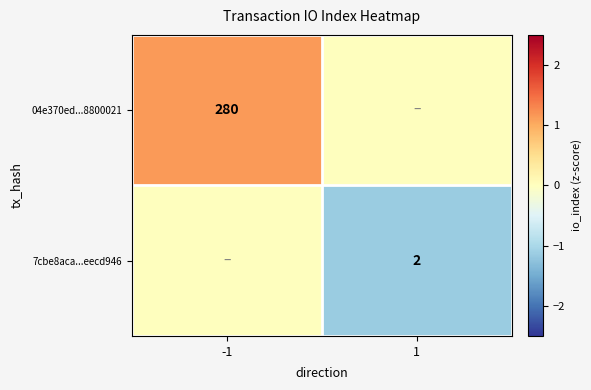

At which category does the chart reach its minimum across all series?

1